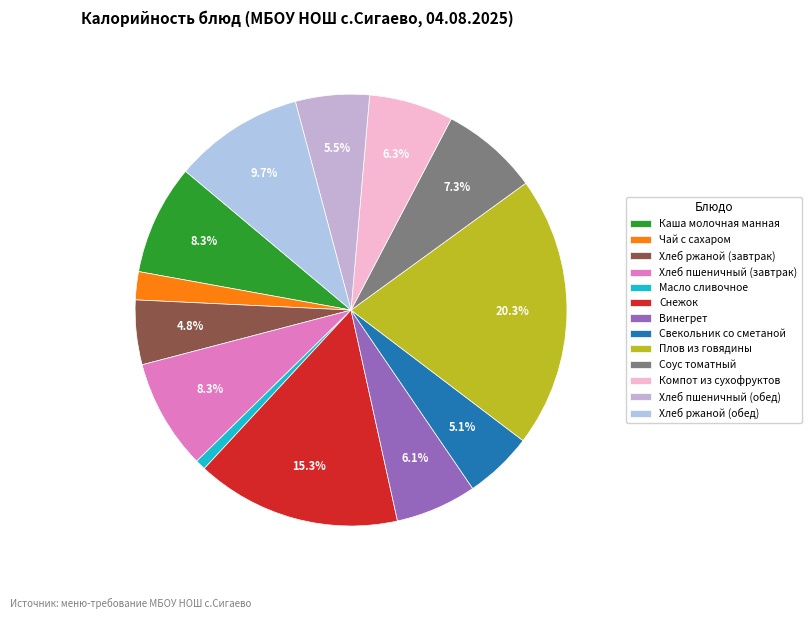

True or false: Хлеб ржаной (обед) accounts for 10% of the total.

True